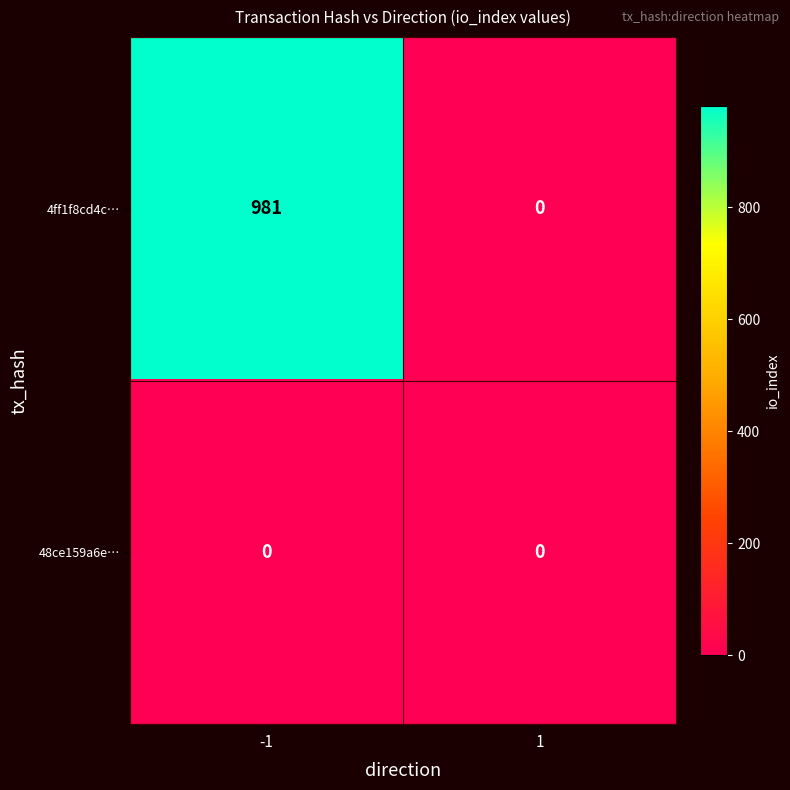

Which series has the widest spread of values?

4ff1f8cd4c…